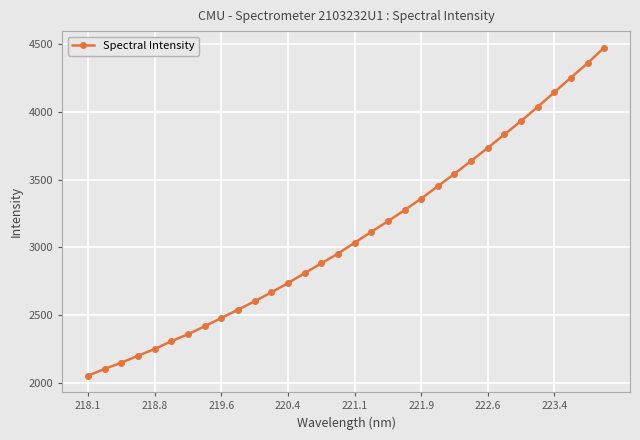

What is the difference between the maximum and minimum values?

2422.4